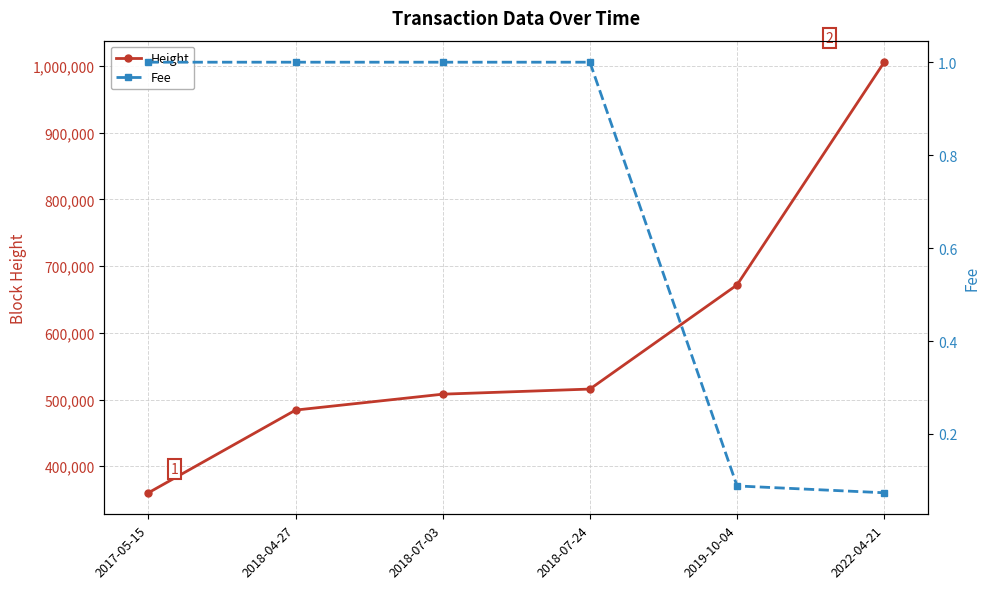

True or false: Fee and Height cross at least once.

False